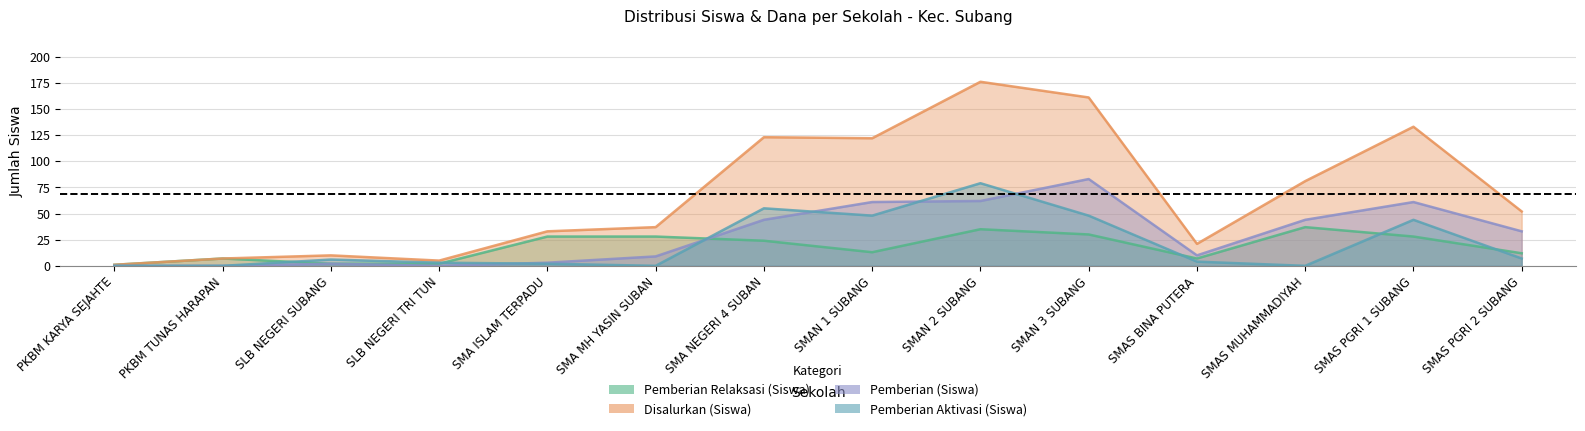

Does the chart display data point markers on the line(s)?

No